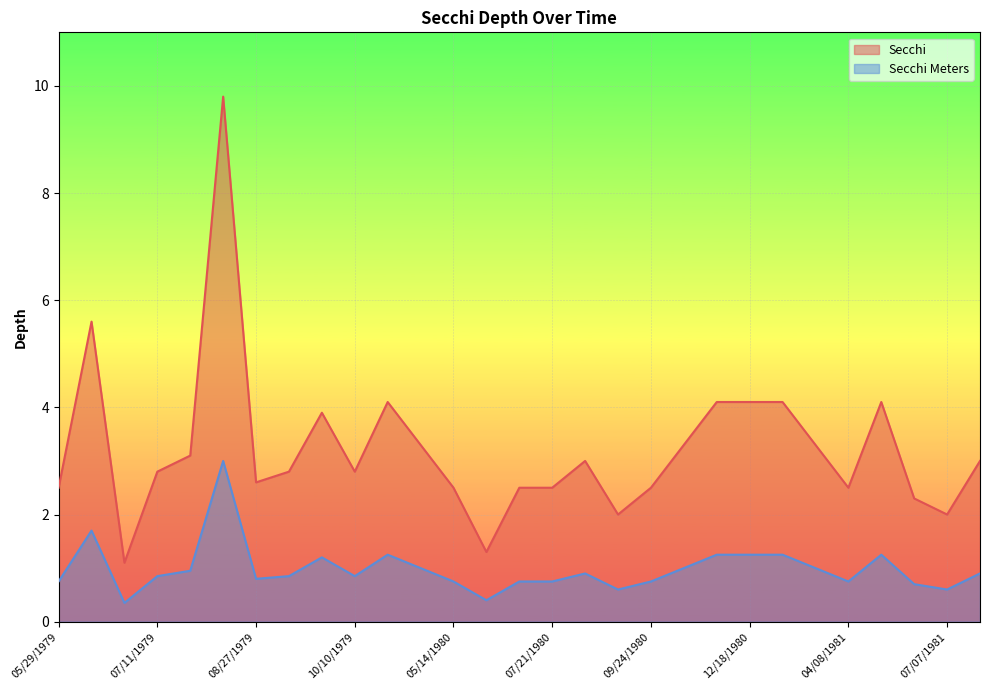

What position from the left is 06/05/1979?

2